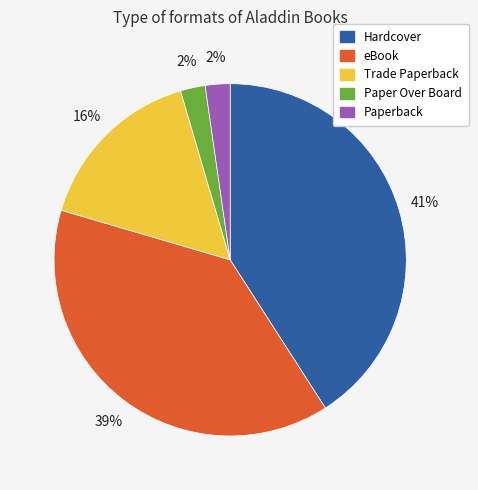

Does Paperback represent more than half of the total?

No